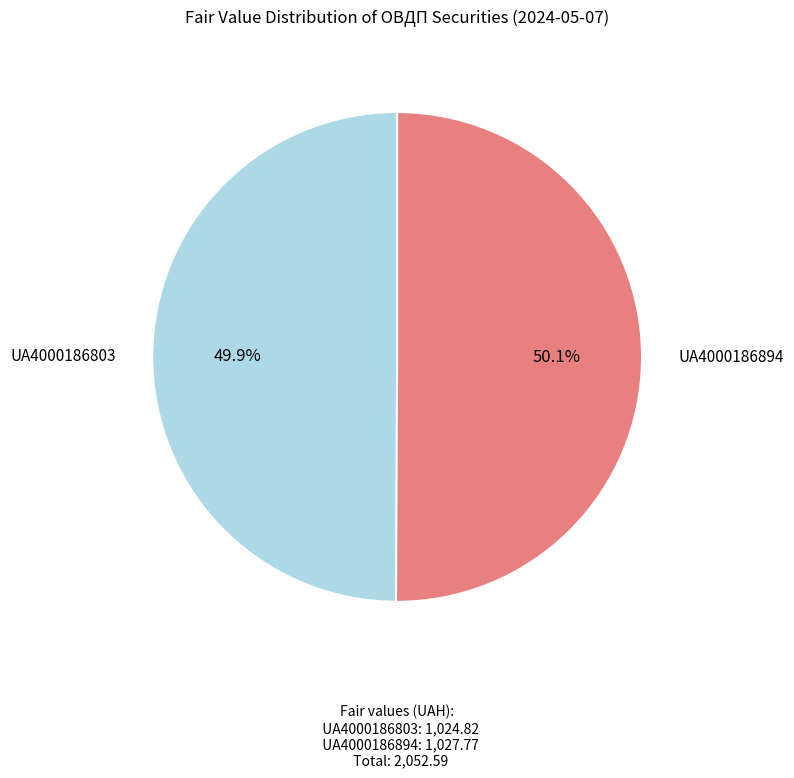

Does any single category account for the majority?

Yes